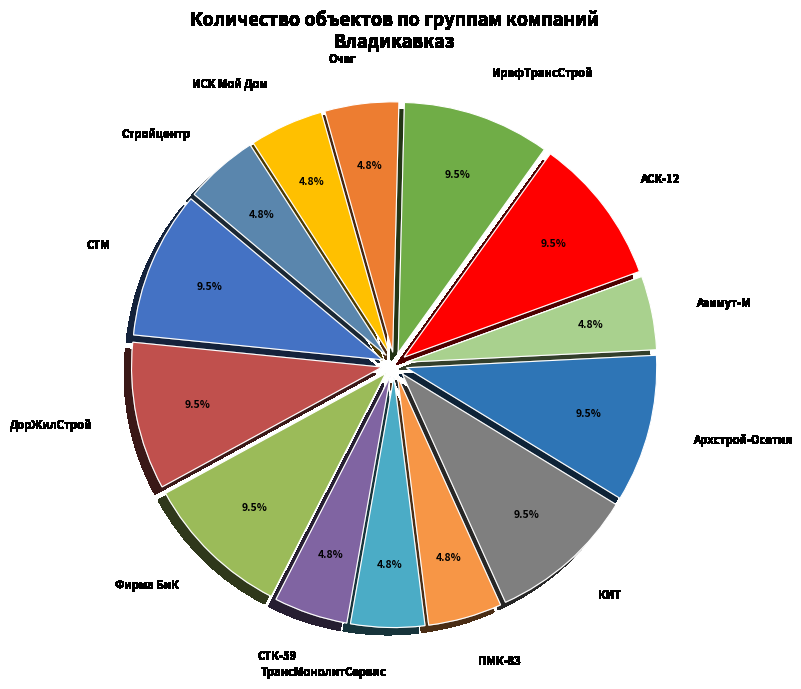

What is the ratio of the value at ИСК Мой Дом to the value at СТК-59?

1.0